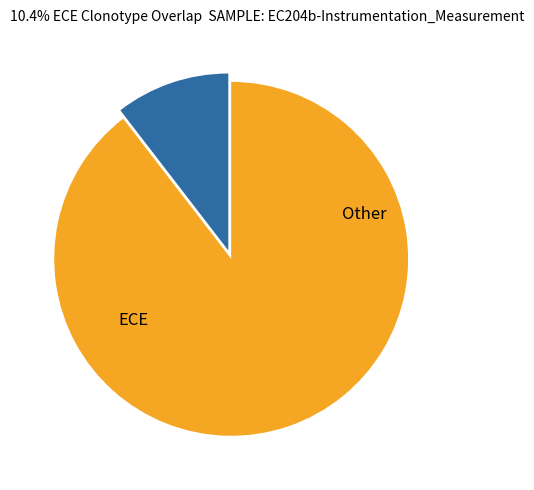

Is there a majority slice in this chart?

Yes